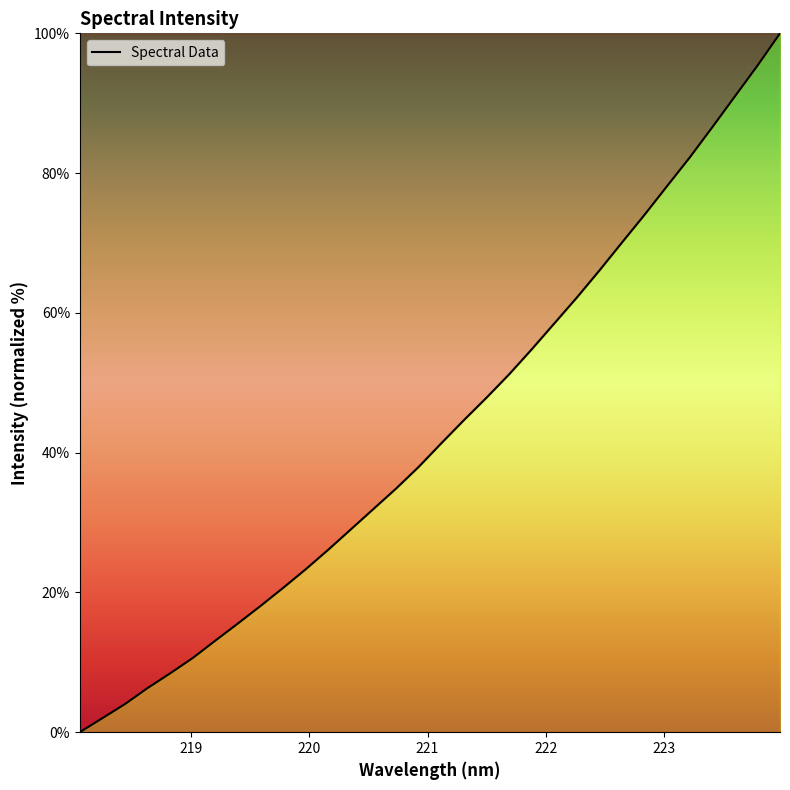

What is the greatest value displayed?

100.0